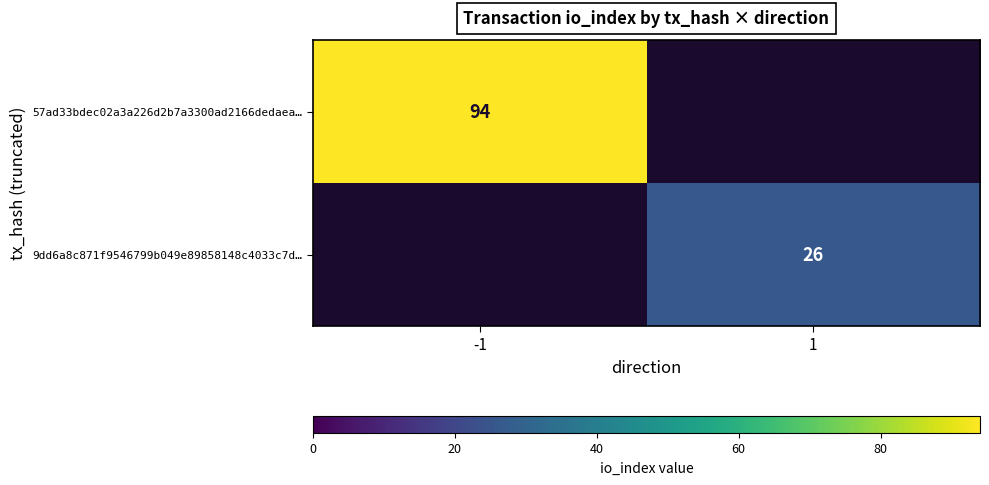

Which label corresponds to the largest value in the chart?

-1